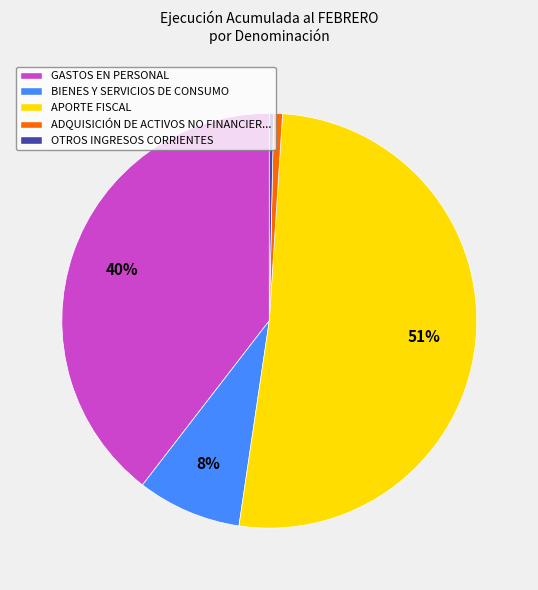

What is the largest slice in the pie chart?

APORTE FISCAL